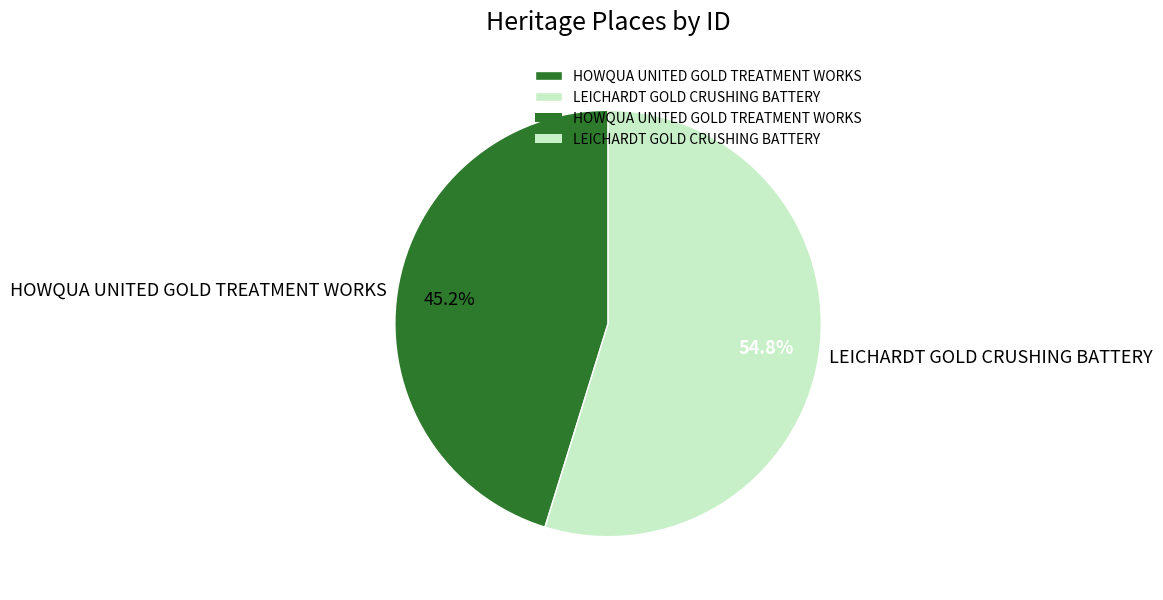

How many slices are in this pie chart?

2